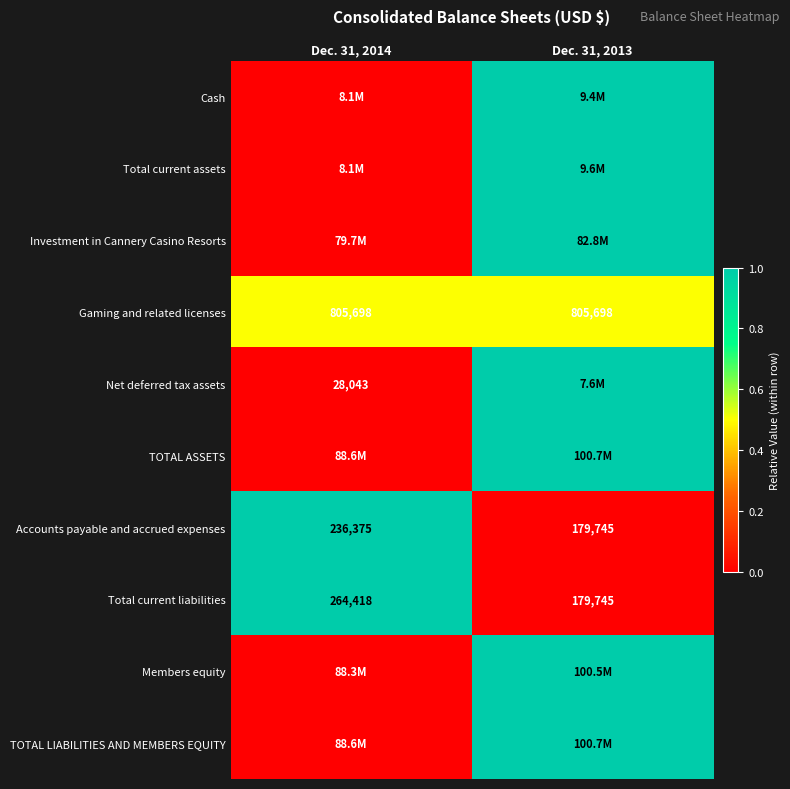

Is it true that Gaming and related licenses equals 805698 at Dec. 31, 2014?

True